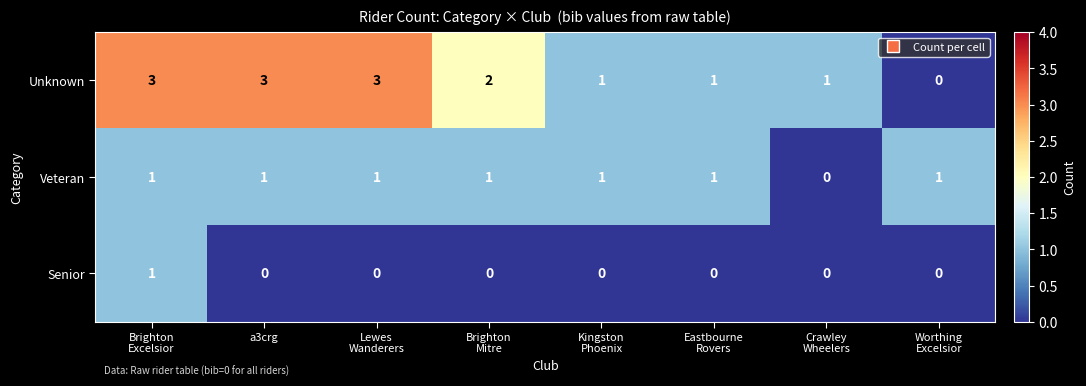

How many Veteran values are between 1 and 2?

7